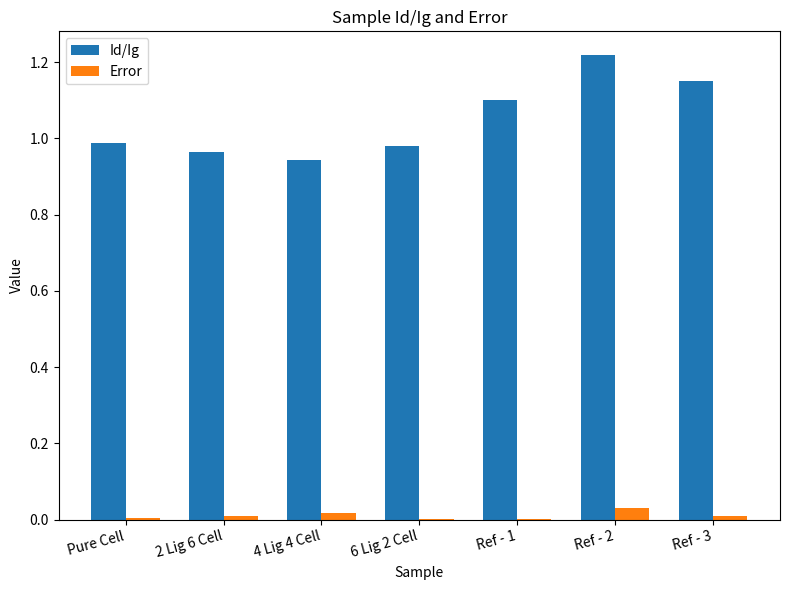

Is it true that Id/Ig equals 1.4 at 2 Lig 6 Cell?

False